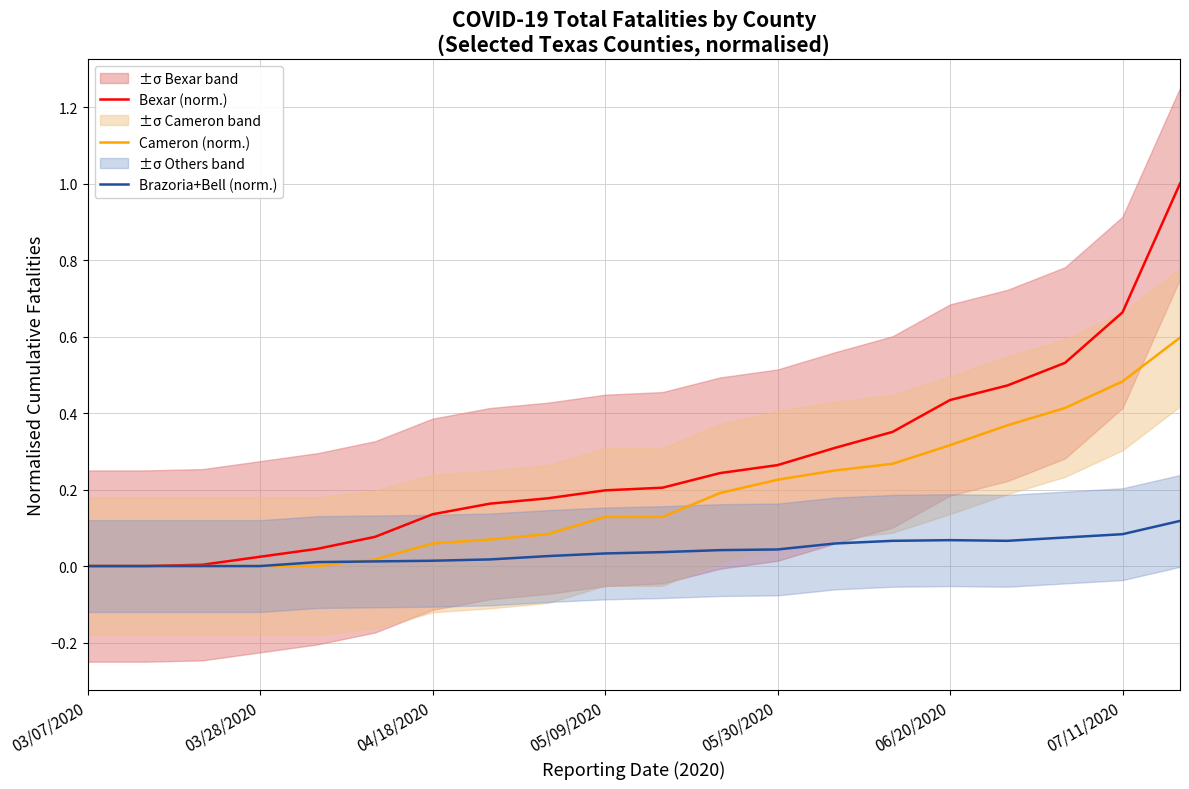

How many data points in Bexar (norm.) are above 0?

18